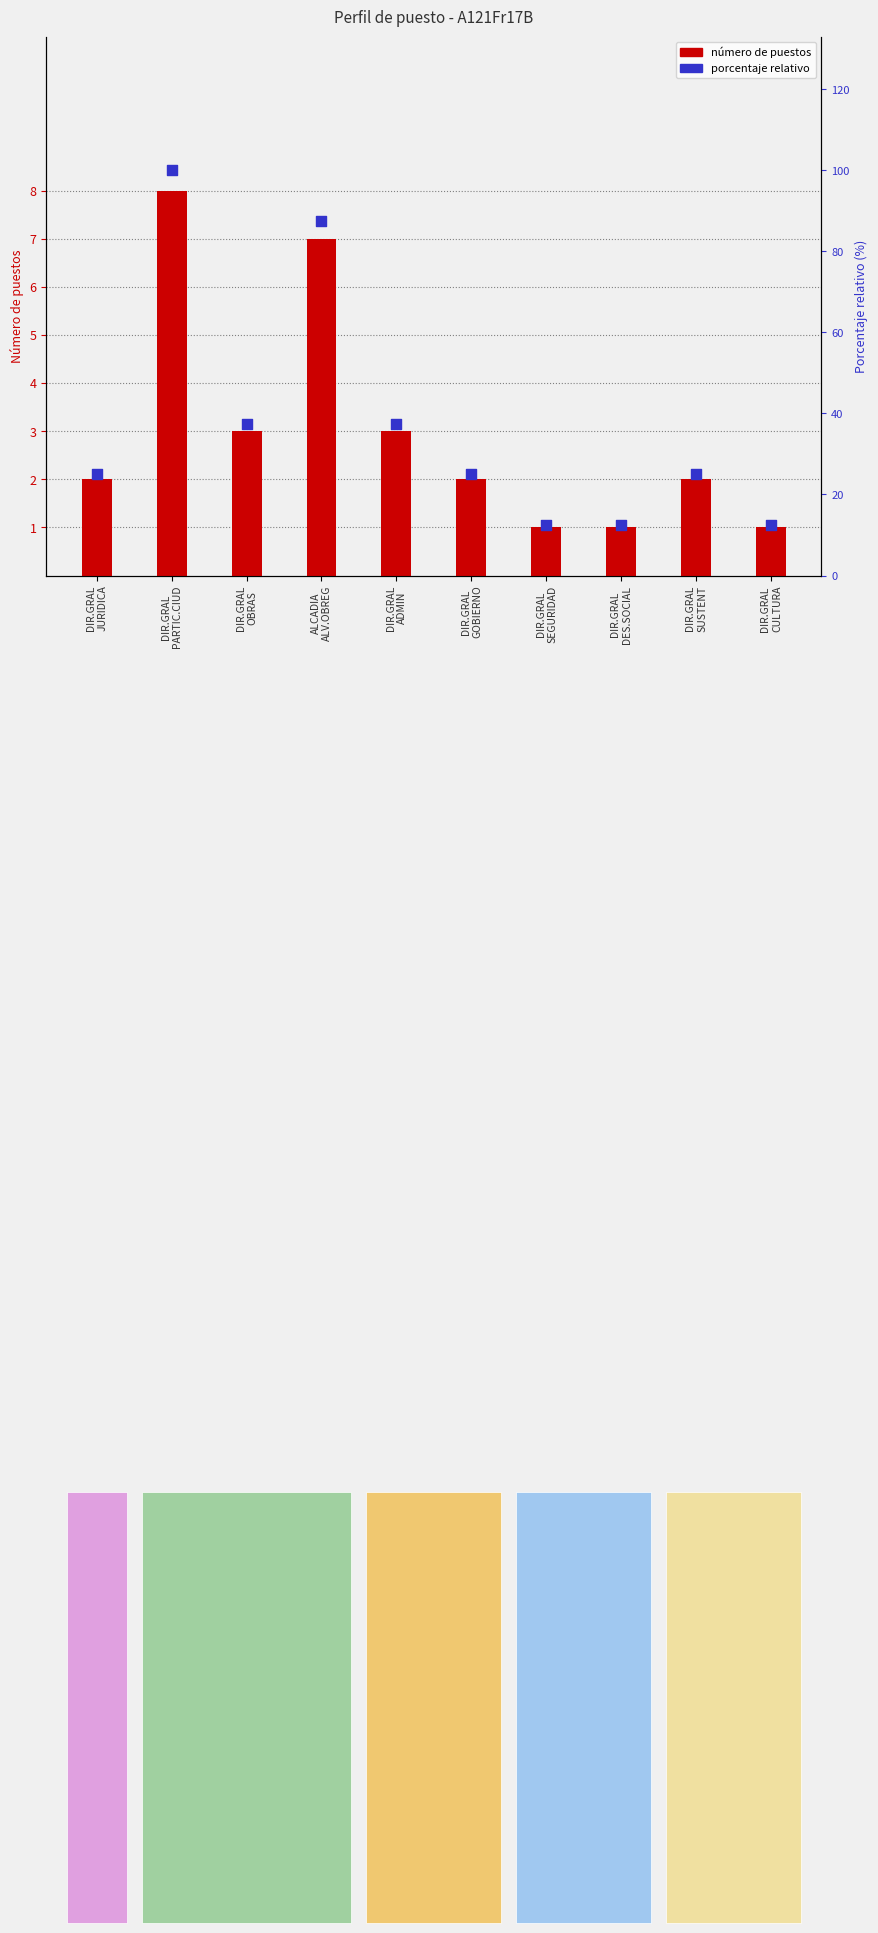

Which series has the largest Y range (max minus min)?

porcentaje relativo